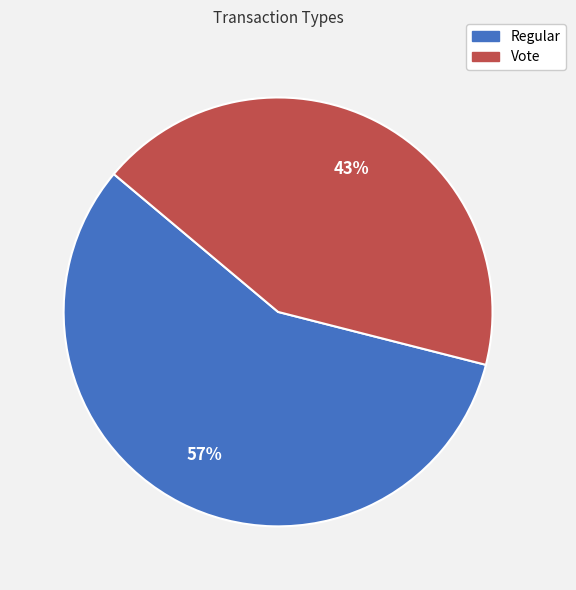

To the nearest percent, what is the average slice percentage?

50%